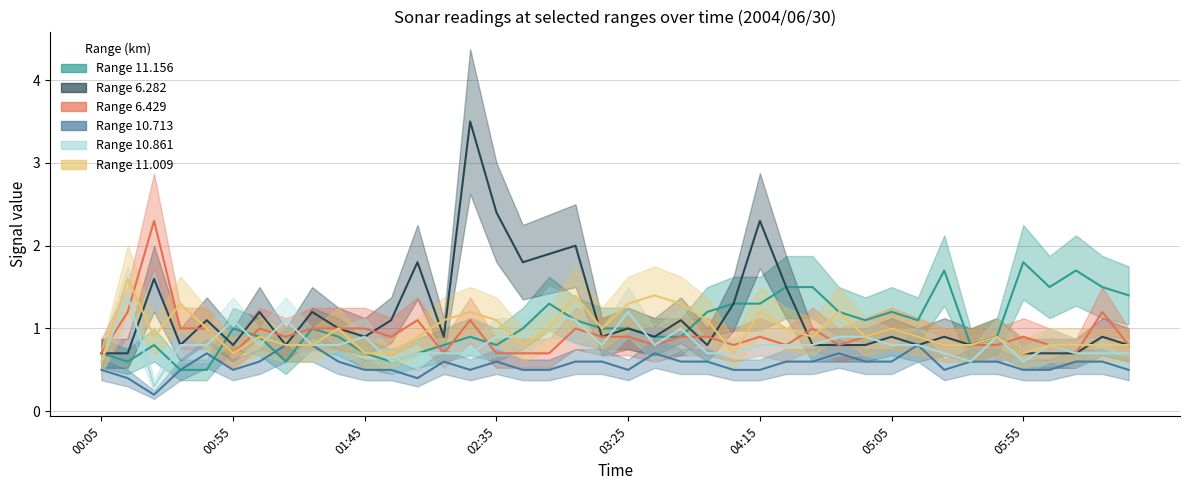

Reading left to right, transcribe all the data shown in this chart.

11.156: 0.7	0.6	0.8	0.5	0.5	1.0	0.9	0.6	1.0	0.9	0.7	0.6	0.7	0.8	0.9	0.8	1.0	1.3	1.1	1.0	1.0	0.9	0.9	1.2	1.3	1.3	1.5	1.5	1.2	1.1	1.2	1.1	1.7	0.8	0.9	1.8	1.5	1.7	1.5	1.4
6.282: 0.7	0.7	1.6	0.8	1.1	0.8	1.2	0.8	1.2	1.0	0.9	1.1	1.8	0.9	3.5	2.4	1.8	1.9	2.0	0.9	1.0	0.9	1.1	0.8	1.3	2.3	1.5	0.8	0.8	0.8	0.9	0.8	0.9	0.8	0.9	0.7	0.7	0.7	0.9	0.8
6.429: 0.7	1.2	2.3	1.0	1.0	0.7	1.0	0.9	1.0	1.0	1.0	0.9	1.1	0.7	1.1	0.7	0.7	0.7	1.0	0.9	0.9	0.8	0.9	0.9	0.8	0.9	0.8	1.0	0.8	0.9	1.0	0.9	0.8	0.8	0.8	0.9	0.8	0.7	1.2	0.8
10.713: 0.5	0.4	0.2	0.5	0.7	0.5	0.6	0.8	0.8	0.6	0.5	0.5	0.4	0.6	0.5	0.6	0.5	0.5	0.6	0.6	0.5	0.7	0.6	0.6	0.5	0.5	0.6	0.6	0.7	0.6	0.6	0.8	0.5	0.6	0.6	0.5	0.5	0.6	0.6	0.5
10.861: 0.6	1.4	0.3	0.8	0.8	1.1	0.8	1.1	0.8	0.8	0.9	0.6	0.7	0.7	0.7	0.9	0.9	1.2	1.1	0.8	1.2	0.8	1.0	0.7	0.7	0.8	0.8	0.8	0.9	0.9	0.8	0.8	0.7	0.6	0.9	0.6	0.8	0.7	0.7	0.7
11.009: 0.6	1.6	0.9	1.3	1.0	0.7	0.9	0.8	0.8	1.0	0.7	0.7	0.9	1.1	1.2	1.1	0.8	1.0	1.4	1.0	1.3	1.4	1.3	1.1	0.7	1.2	1.0	0.9	1.2	0.9	1.0	0.9	0.8	0.8	0.9	0.7	0.8	0.8	0.8	0.8